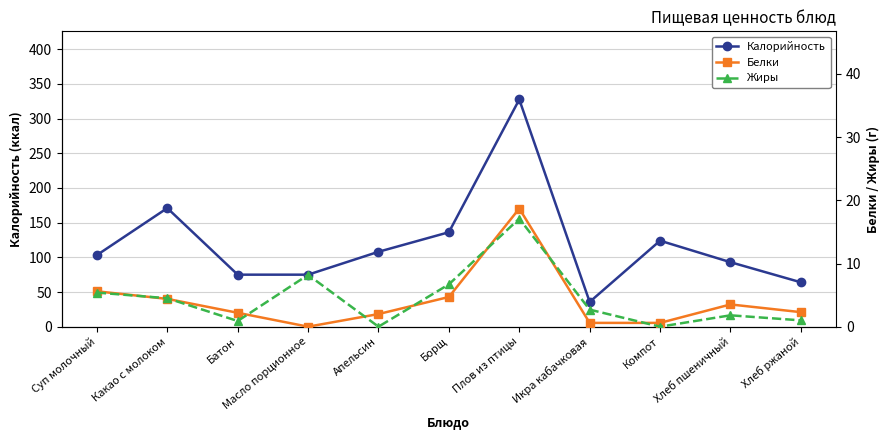

Between Масло порционное and Хлеб ржаной, which series saw the biggest shift?

Калорийность